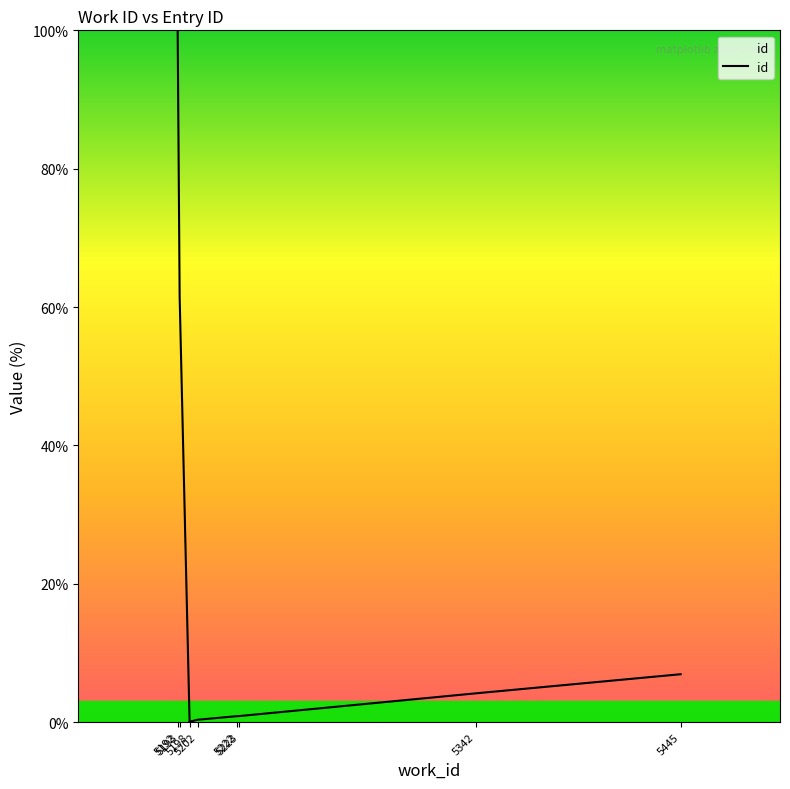

What is the change in value from 5192 to 5198?

-99.9